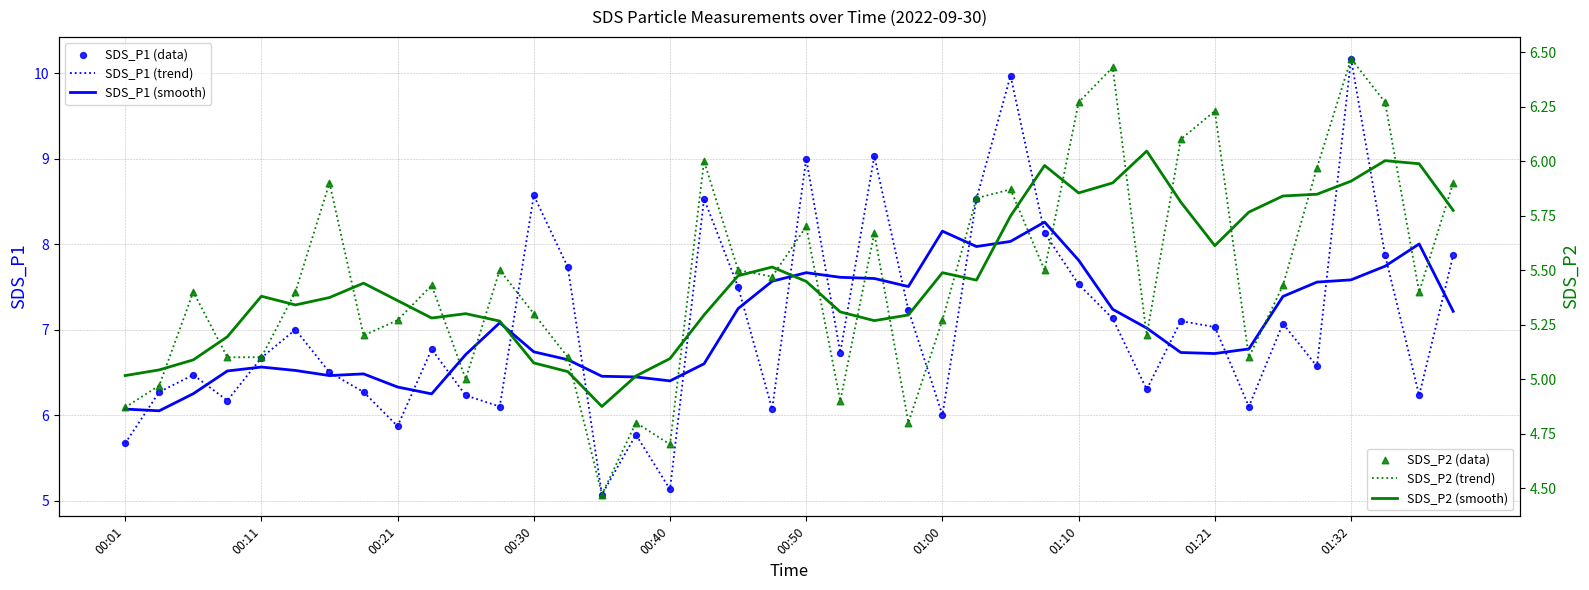

What is the total value across all series at 30?

36.1